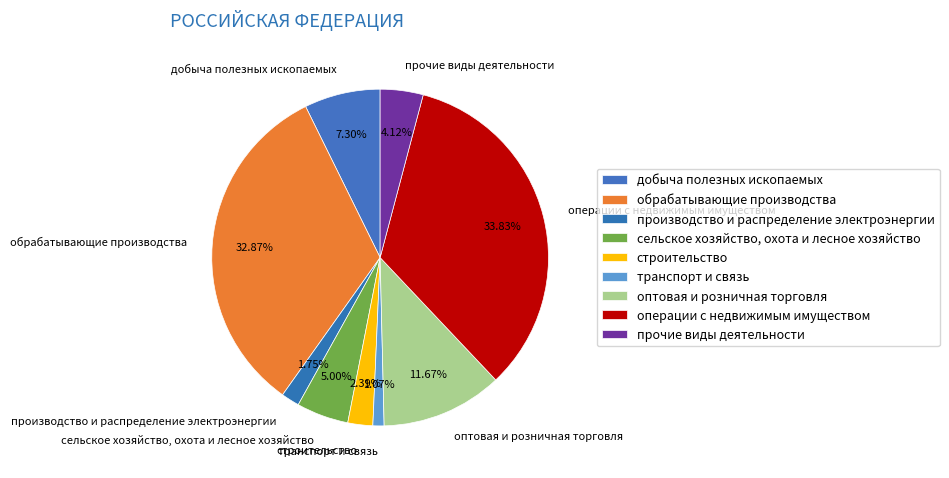

Combined, do добыча полезных ископаемых and транспорт и связь account for over 50%?

No